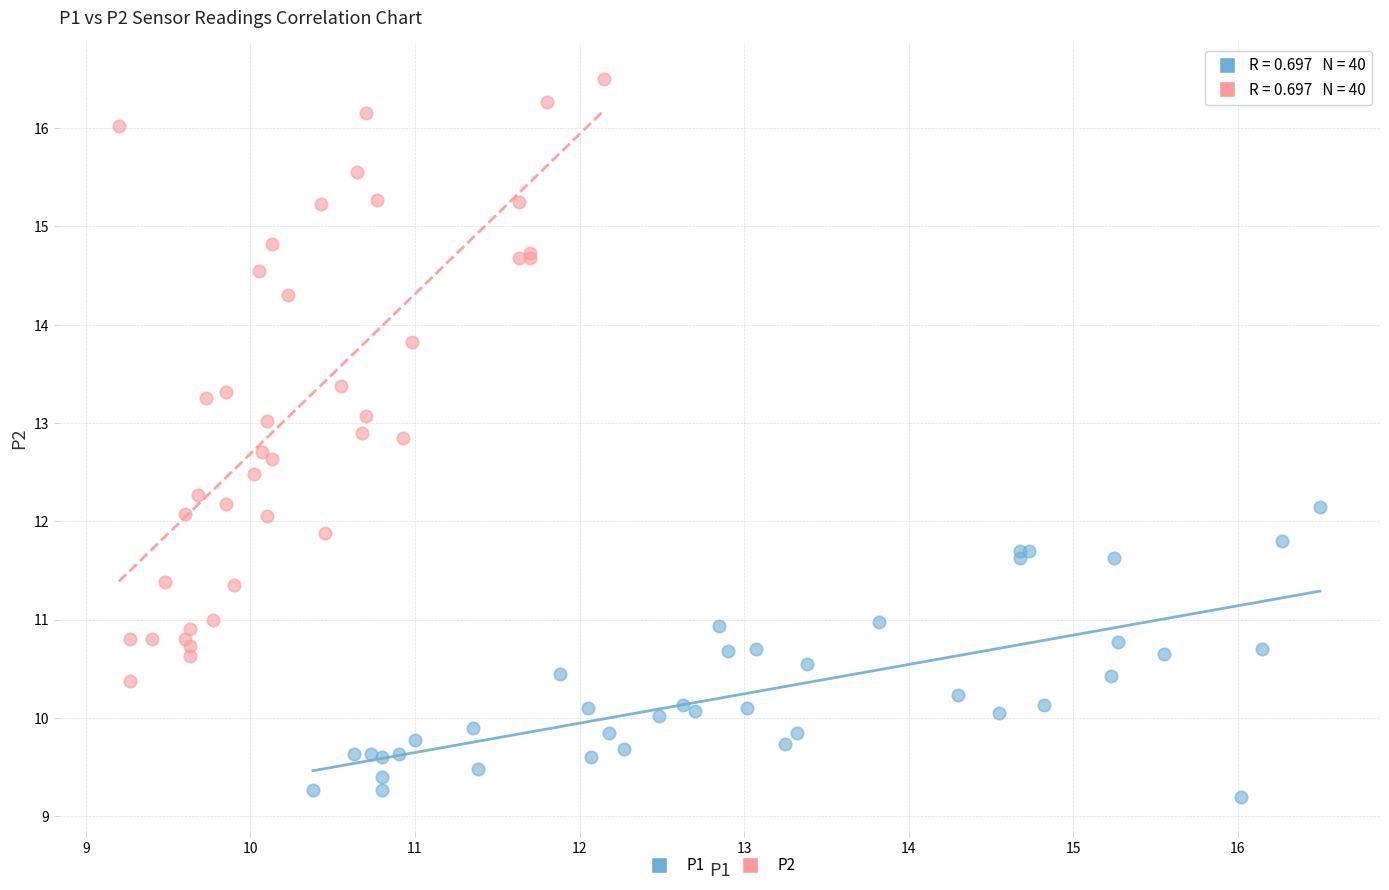

Which series has the widest spread of Y values?

P2